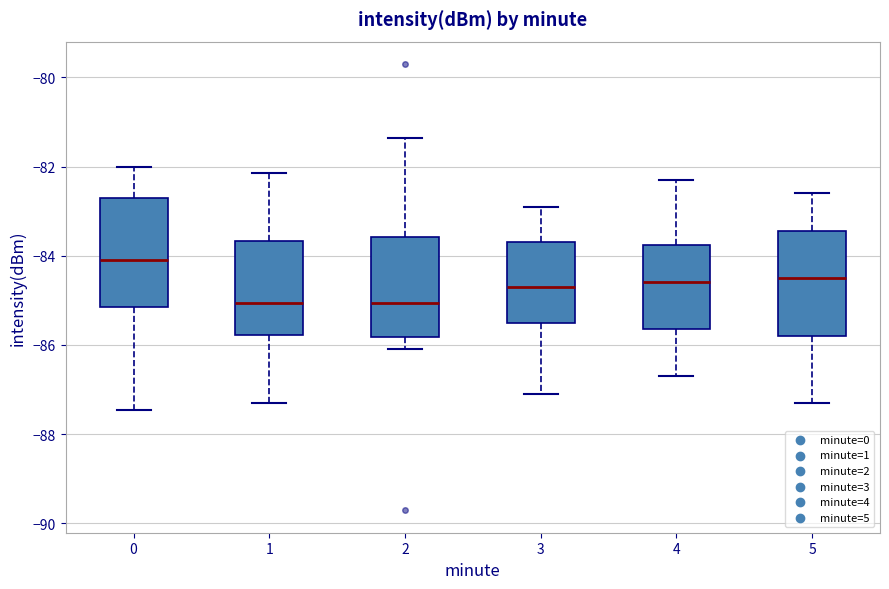

Where is the lower edge of the box at x = 1 on the y-axis? The values are not printed on the chart, so give them approximately, as read against the axis.

-85.8